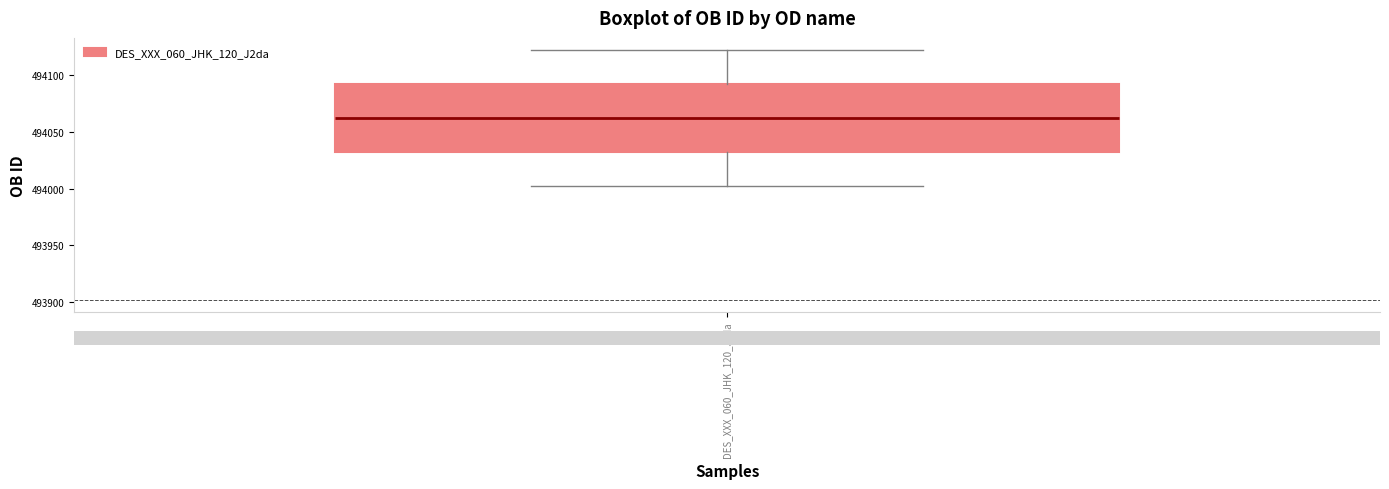

Where does the median line of the box for DES_XXX_060_JHK_120_J2da sit on the y-axis? The values are not printed on the chart, so give them approximately, as read against the axis.

494060